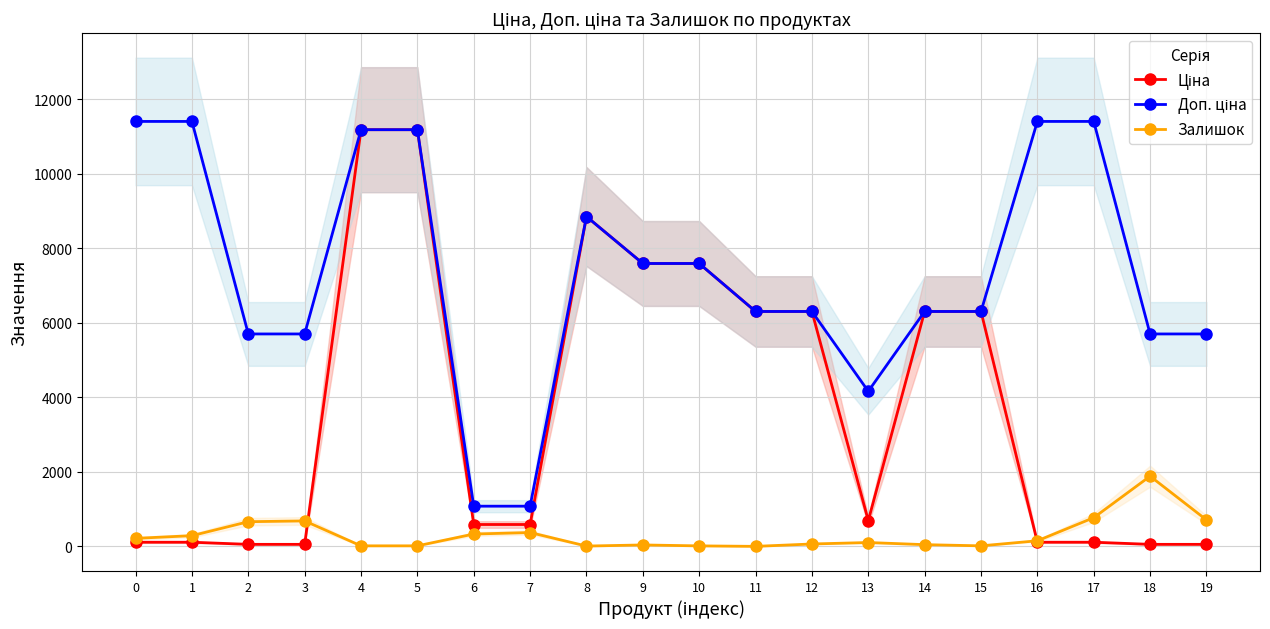

True or false: Доп. ціна and Залишок cross at least once.

False